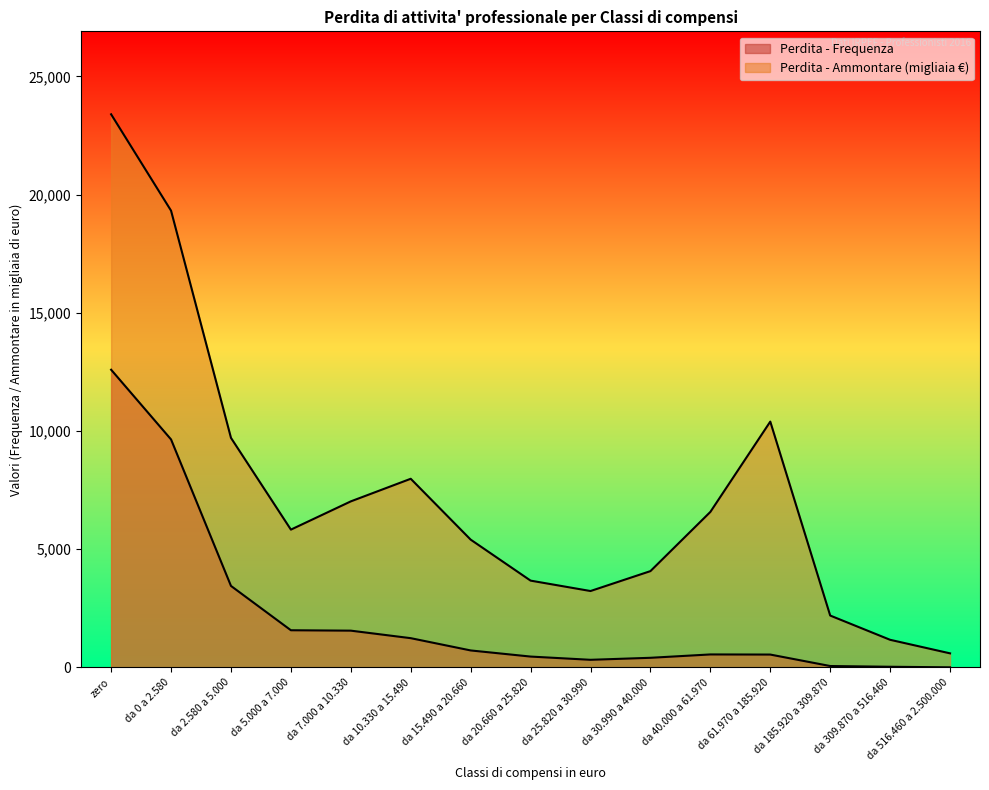

The Perdita di attivita' professionale - Ammontare series shows 954 at da 516.460 a 2.500.000. True or false?

False